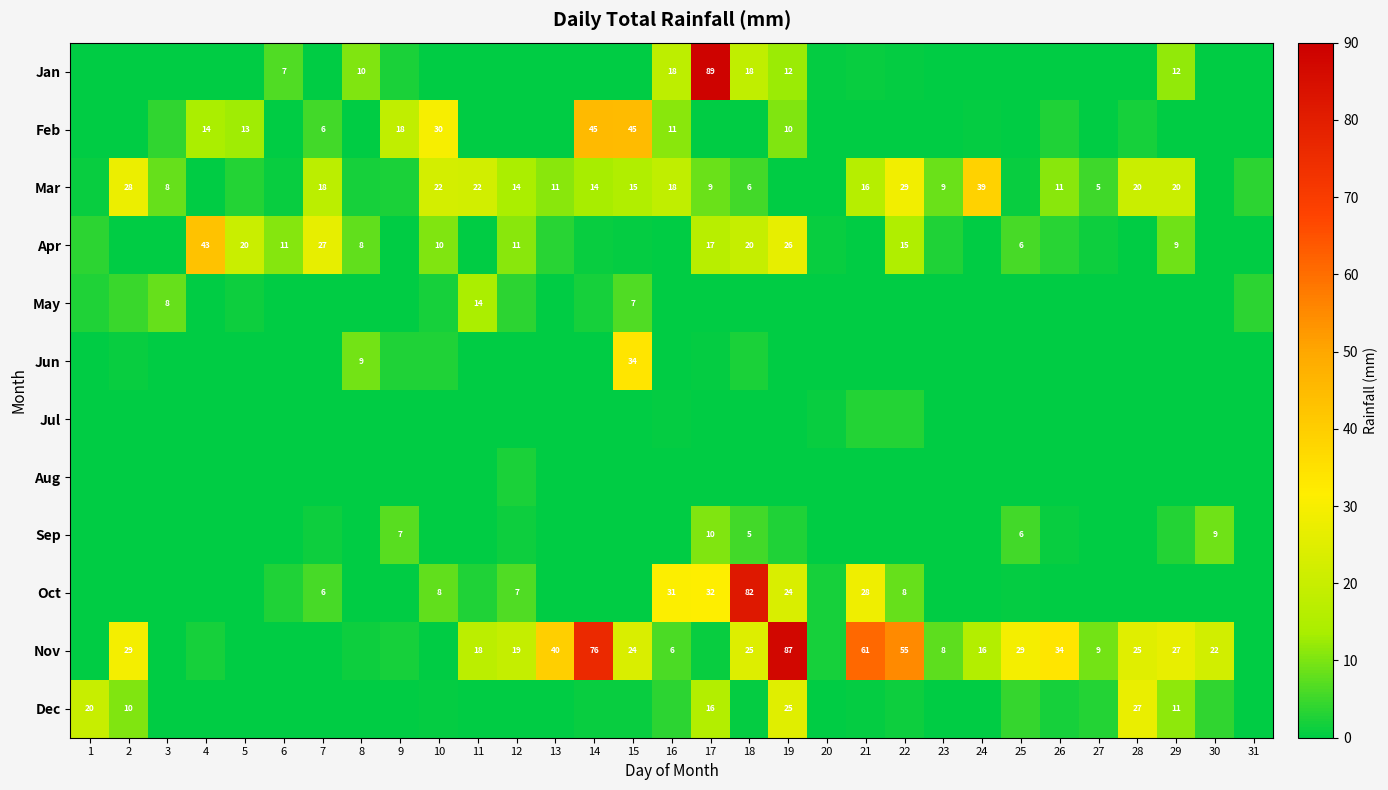

What is the difference between the Sep values at 29 and 3?

3.0